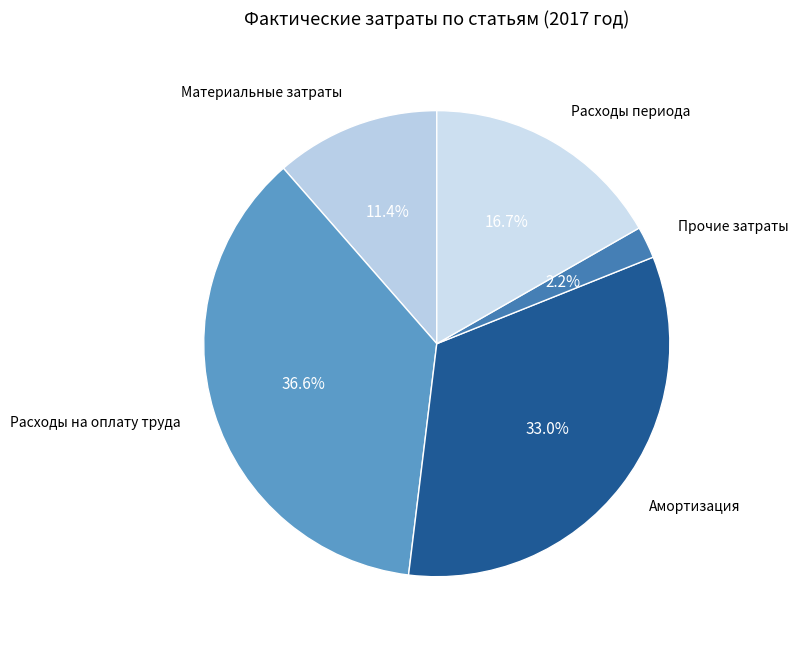

Is there any slice that represents more than half of the pie?

No